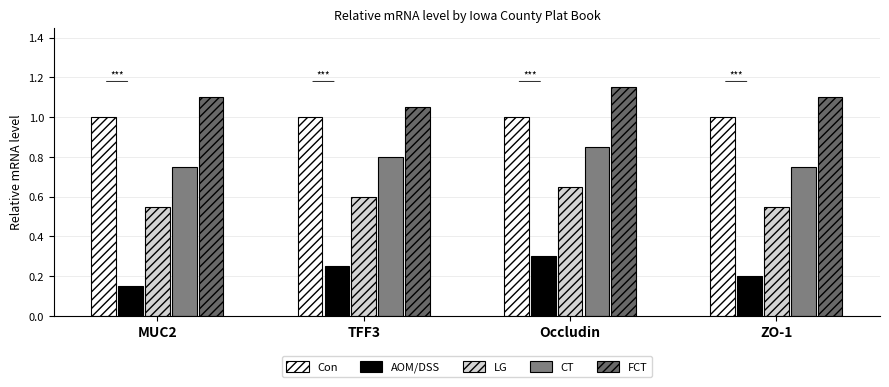

What is the average value of the LG series?

0.6